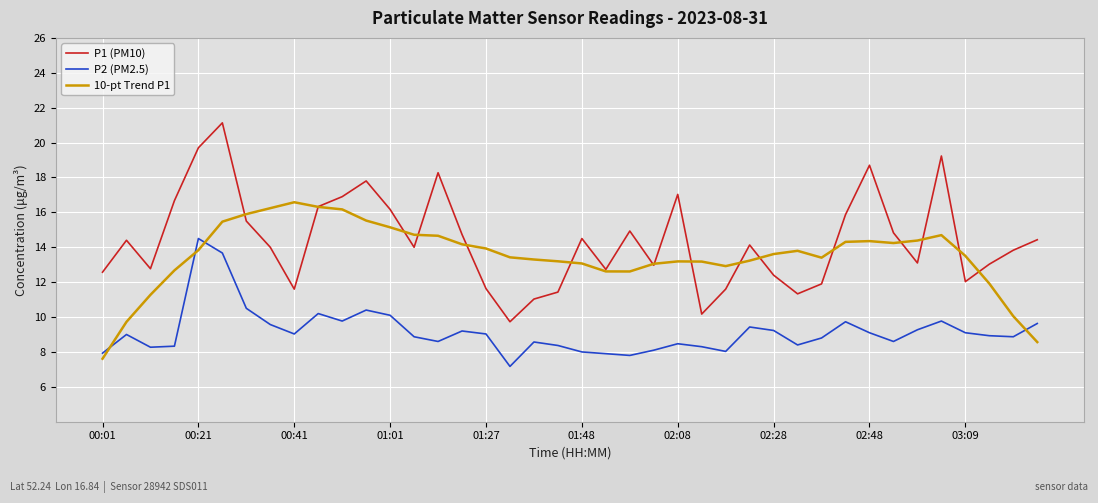

What is the sum of all P1 (PM10) values?

575.1